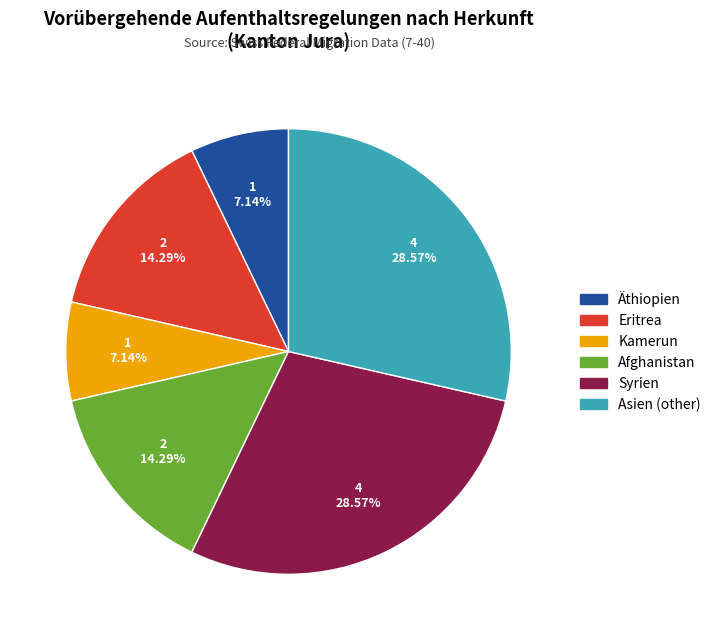

Combined, do Afghanistan and Kamerun account for over 50%?

No